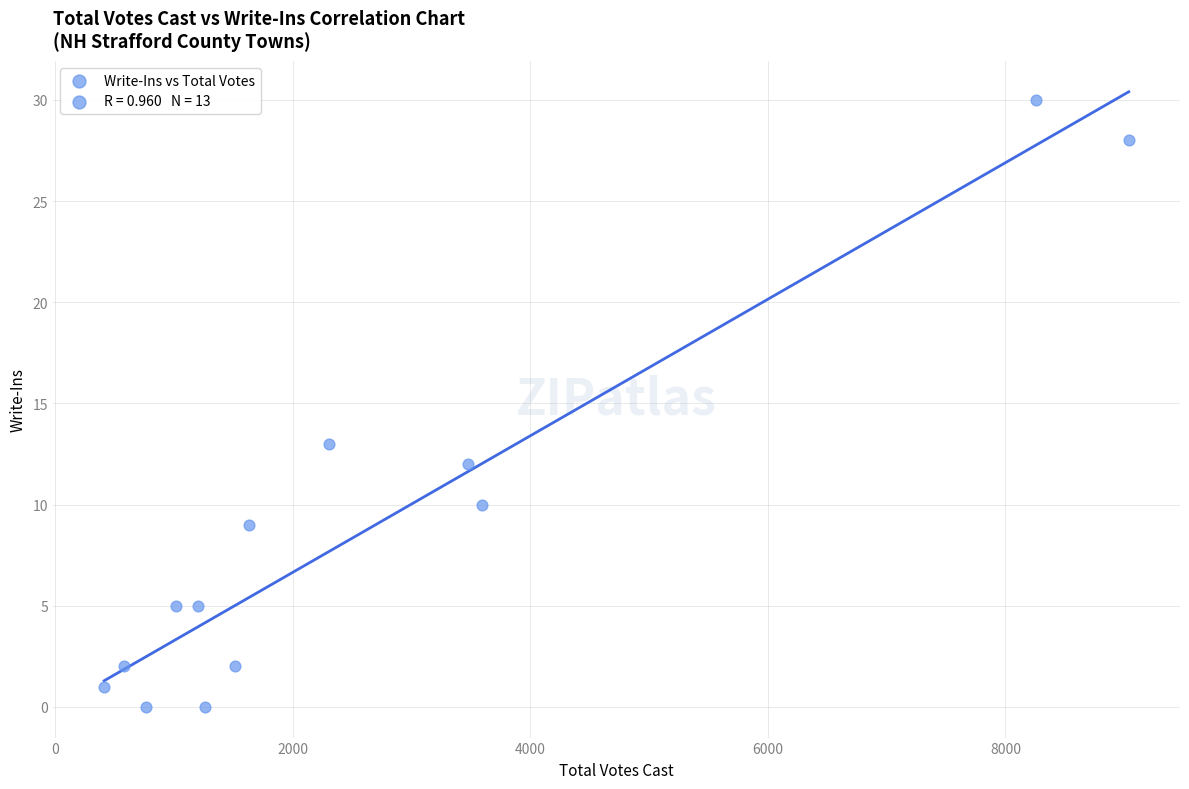

What is the range of Y values (max minus min)?

30